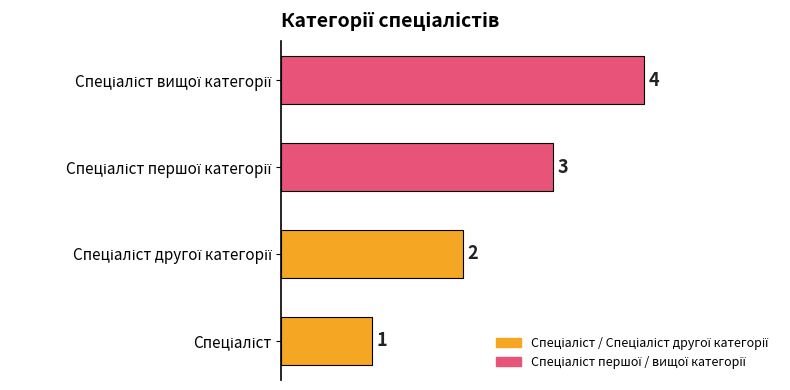

What is the maximum value shown in the chart?

4